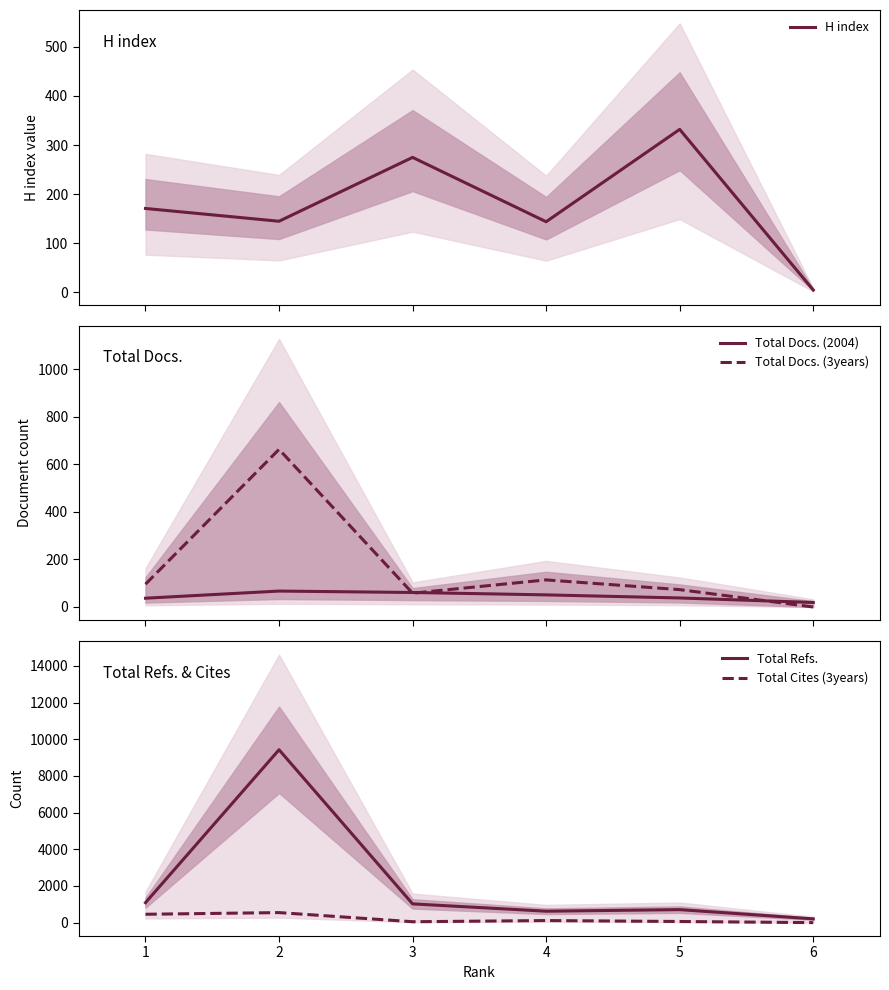

How many interior local valleys does the Total Refs. series have?

1